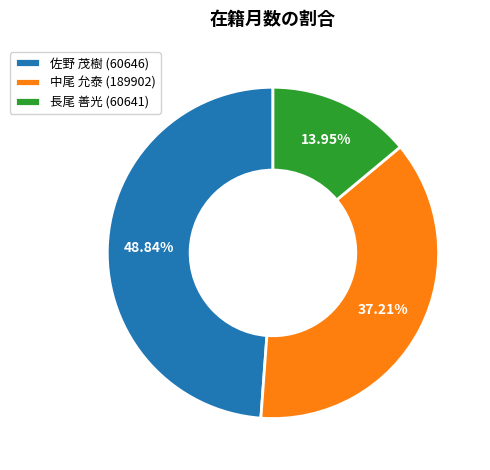

Which has a higher value, 長尾 善光 (60641) or 中尾 允泰 (189902)?

中尾 允泰 (189902)